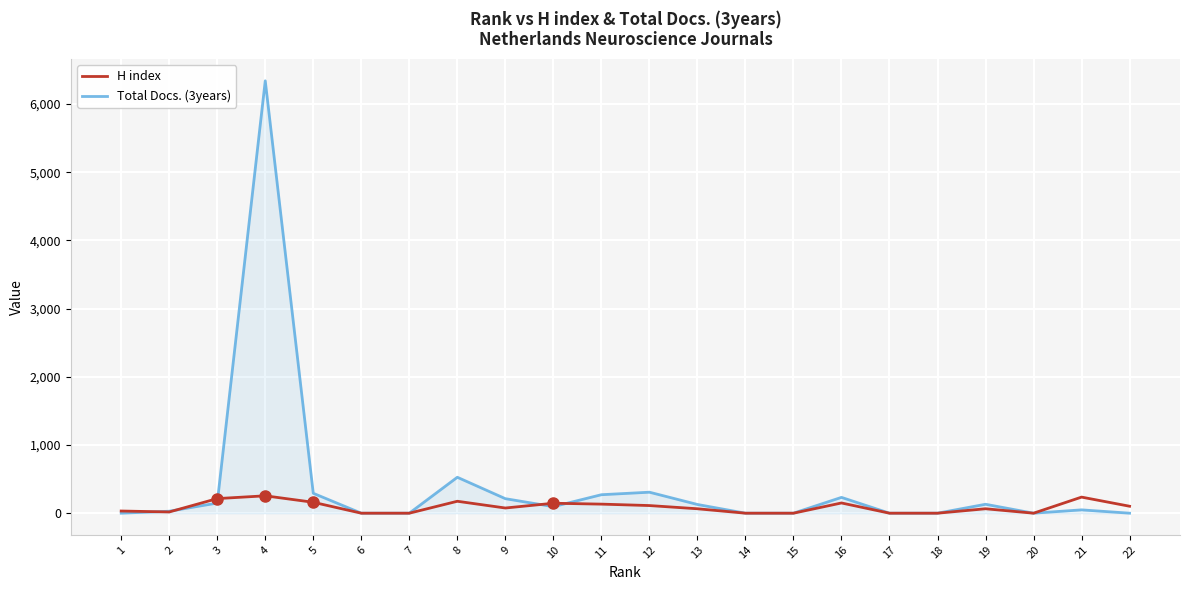

List the series in order of their overall mean, highest first.

Total Docs. (3years), H index